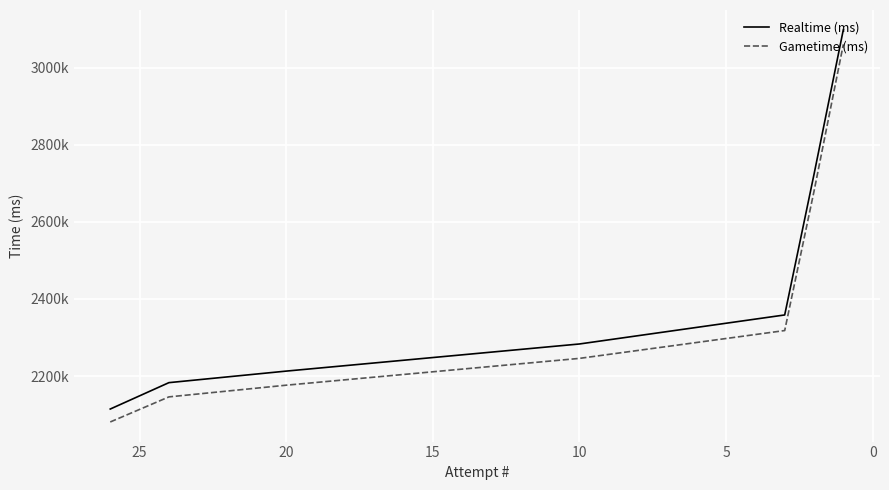

True or false: Gametime (ms) has a value of 3574915 at 10.

False